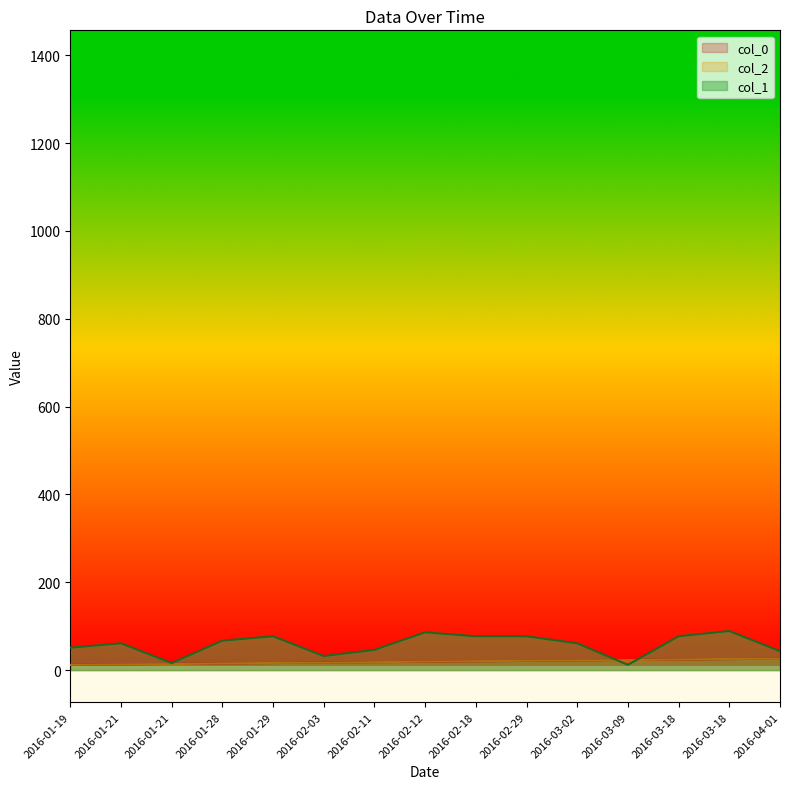

What is the label of the 14th point from the left?

2016-03-18